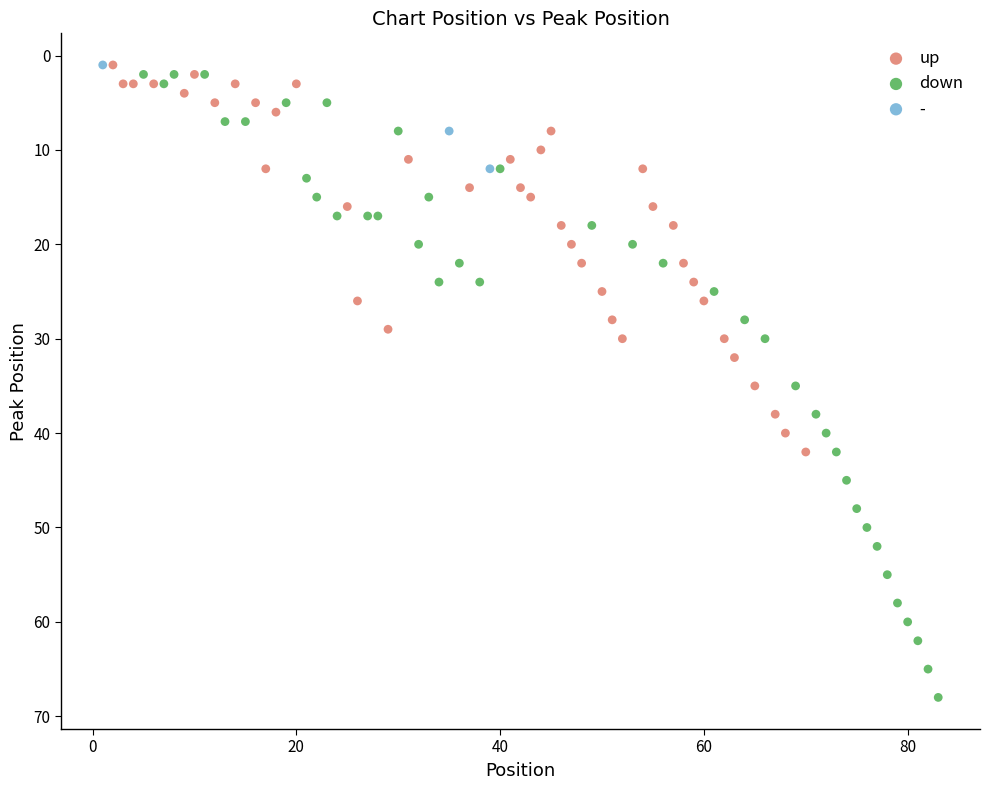

Which series reaches the maximum Y coordinate?

down